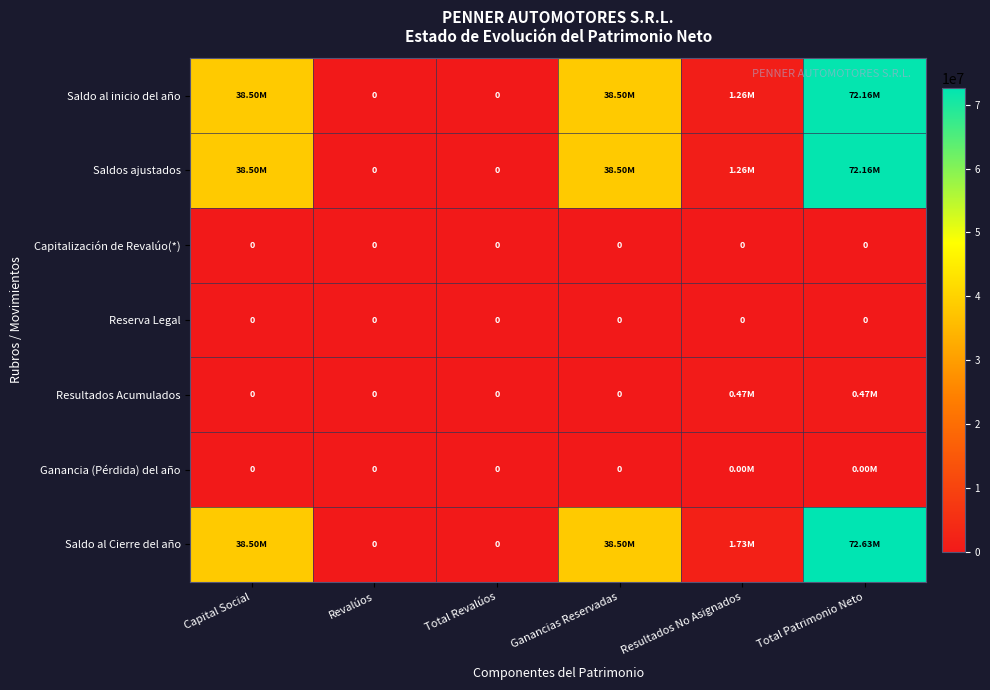

How many distinct data groups are displayed?

7